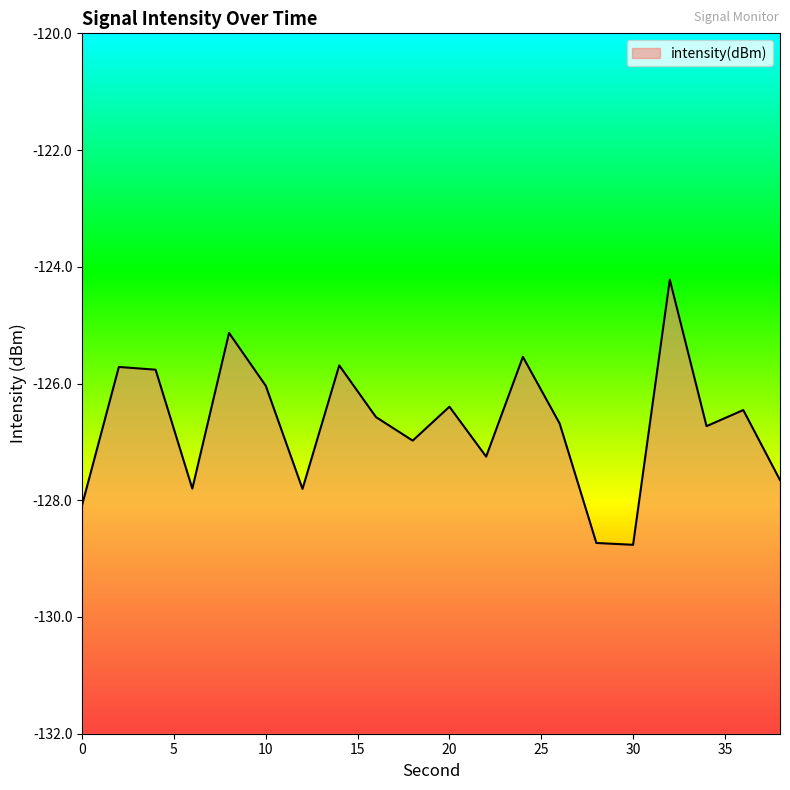

Where is the first local maximum?

2